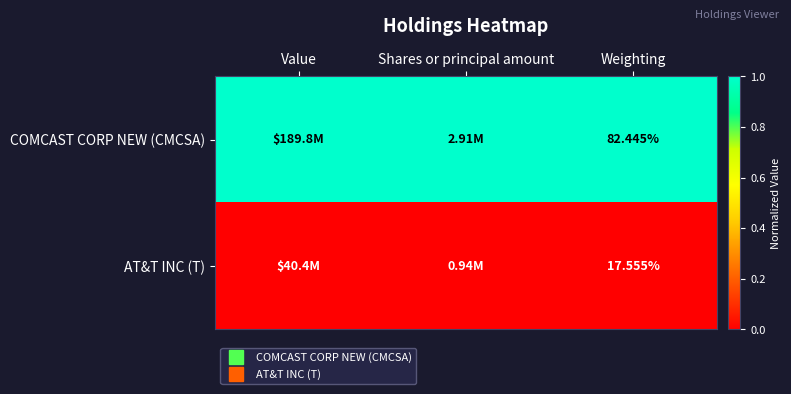

Rank the series by their average value, from lowest to highest.

AT&T INC (T), COMCAST CORP NEW (CMCSA)